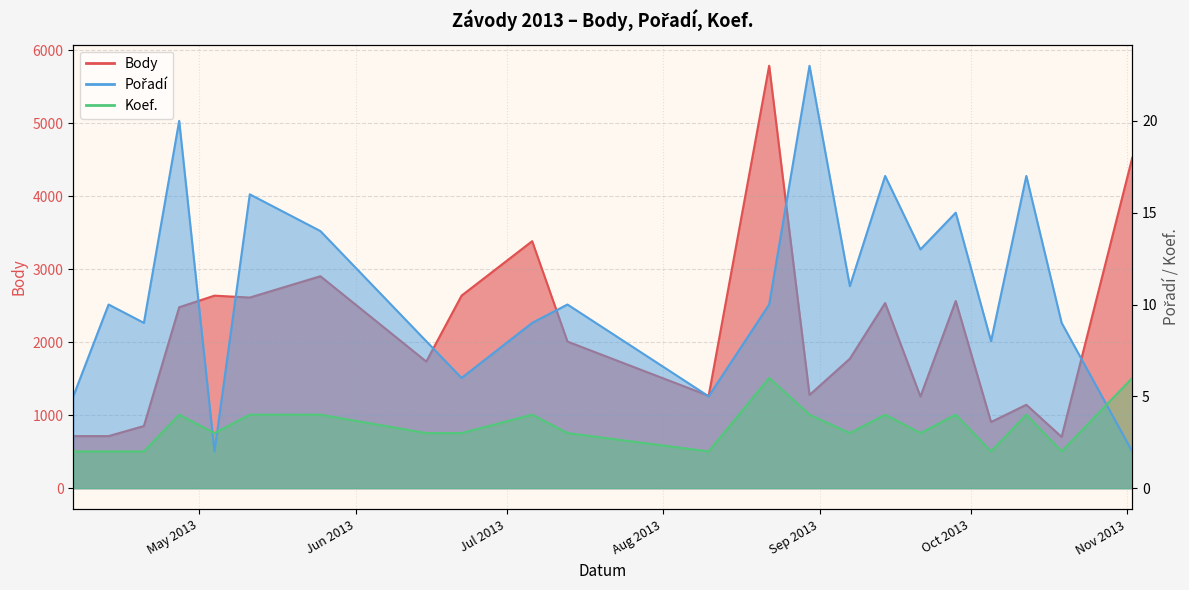

List the series in order of their peak value, lowest first.

Koef., Pořadí, Body